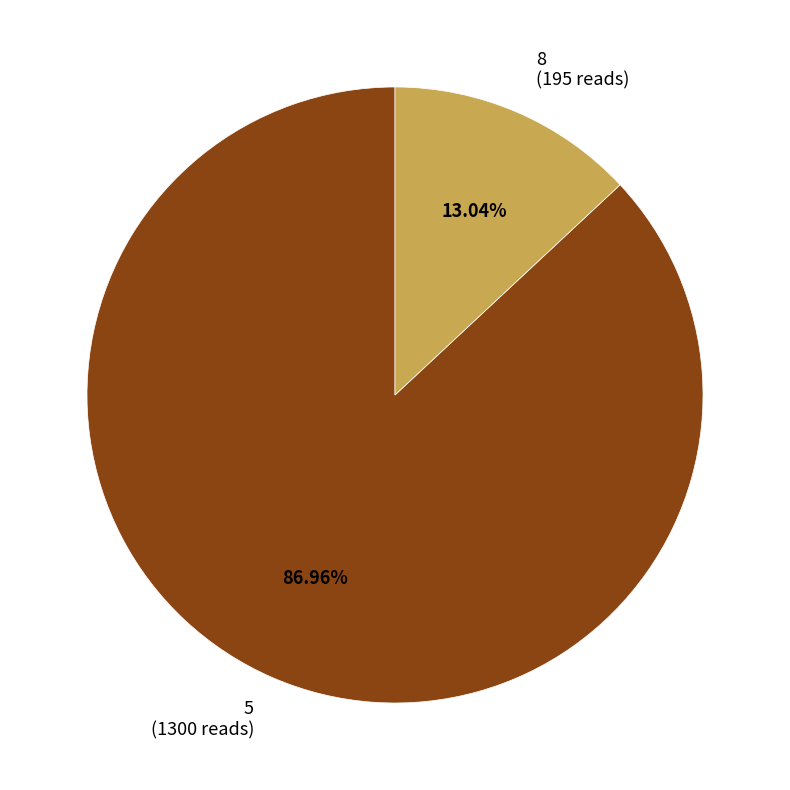

To the nearest percent, what portion does 5 represent?

87%